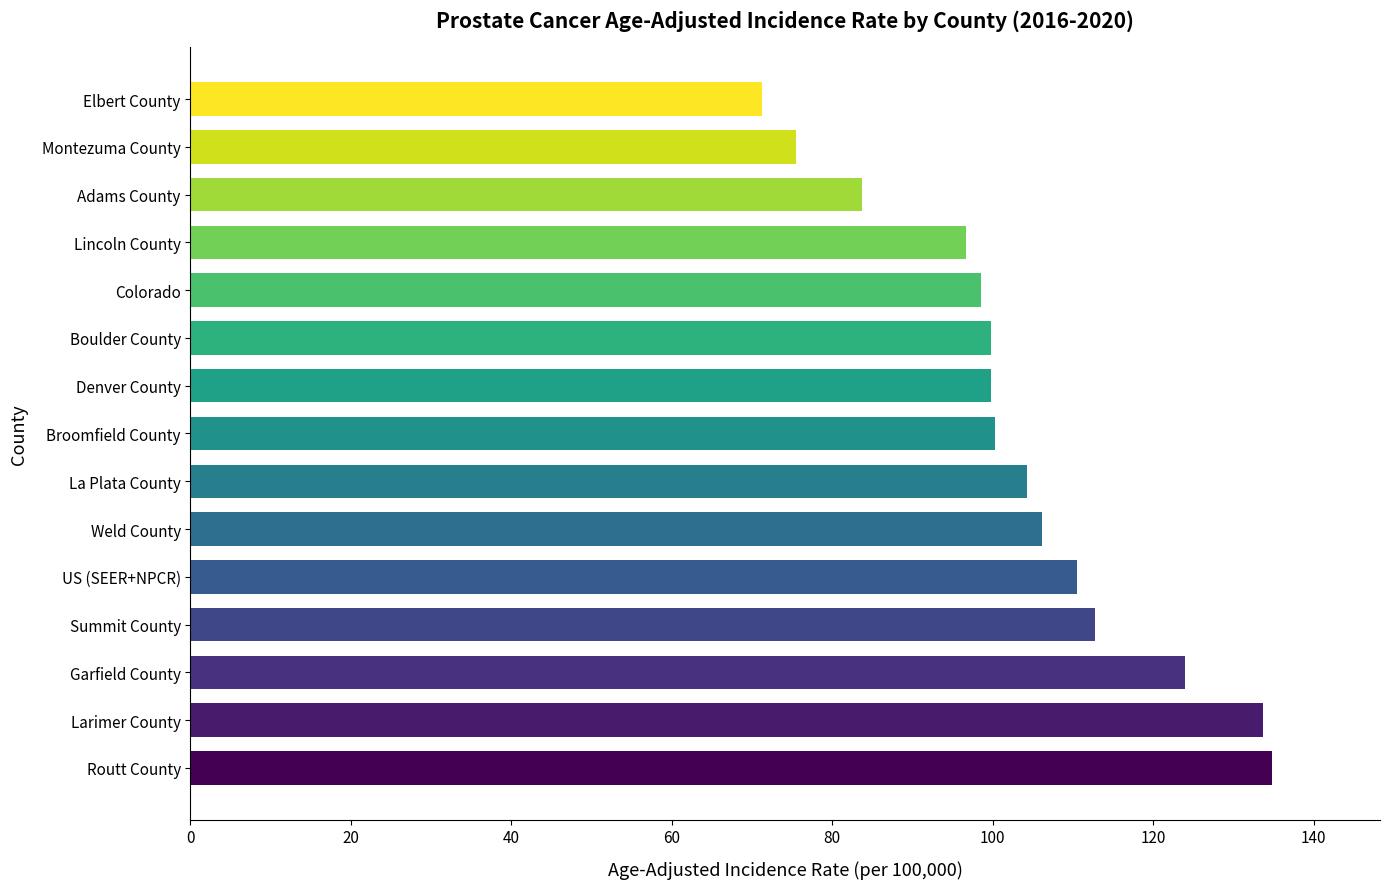

How many series are shown in this chart?

1